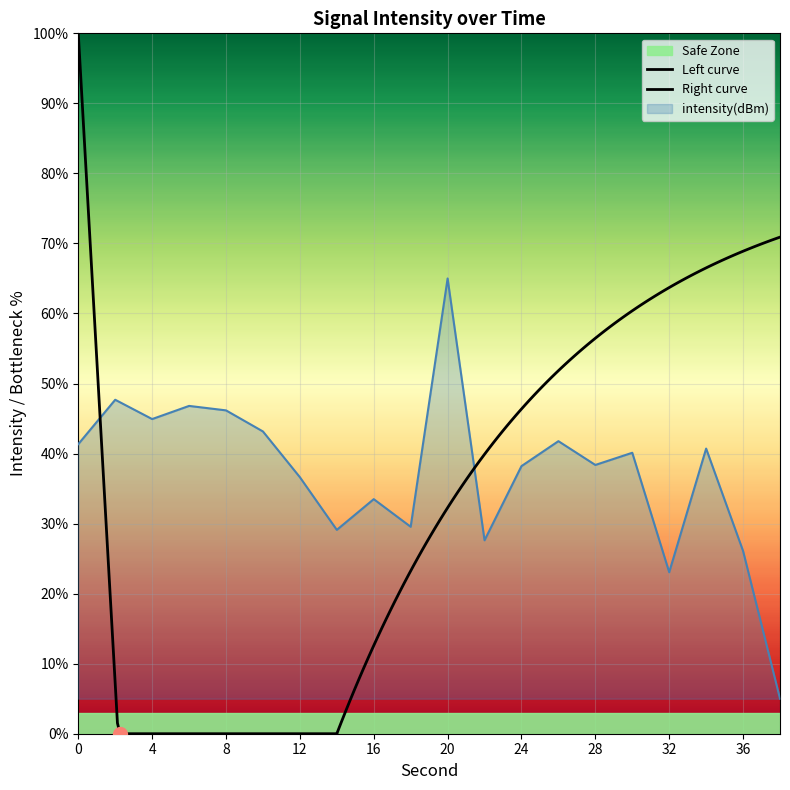

Approximately how many times larger is the value at 16 compared to 38?

6.7